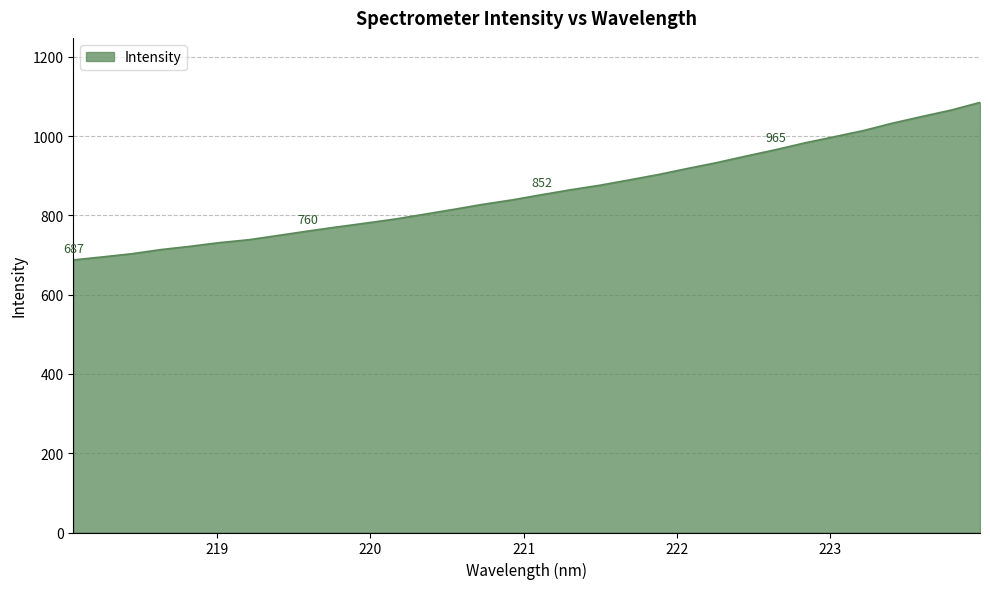

What is the difference between the maximum and minimum values?

397.3